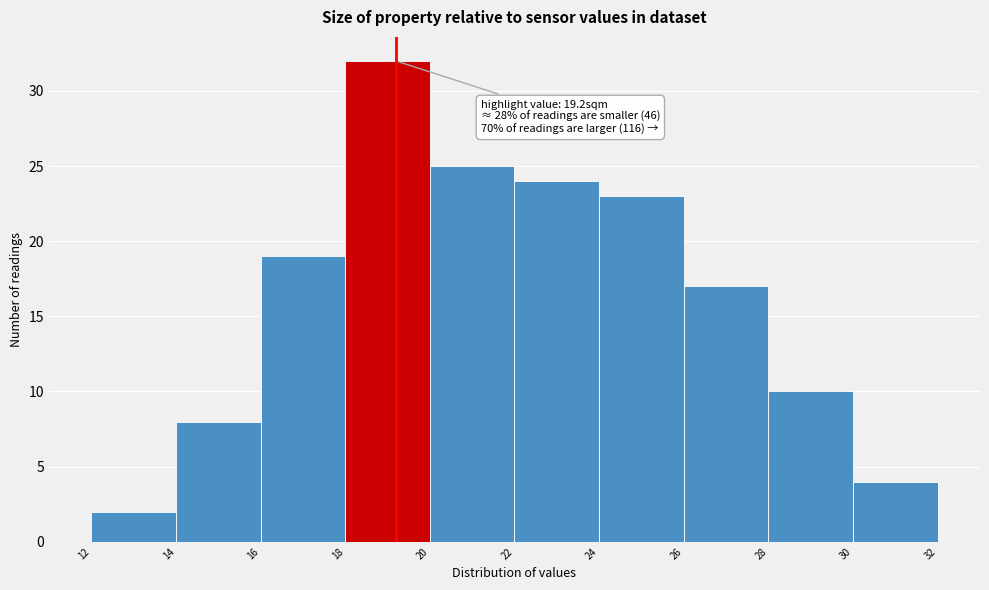

Over which range of the x-axis is the bar tallest?

18 to 20